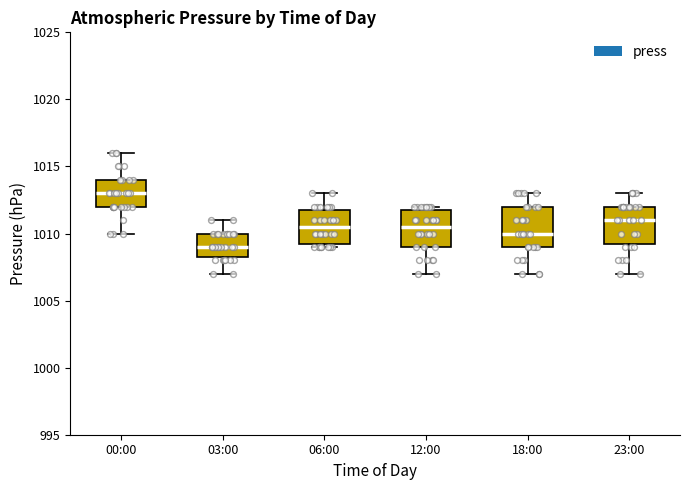

Which box's median line is the highest?

00:00